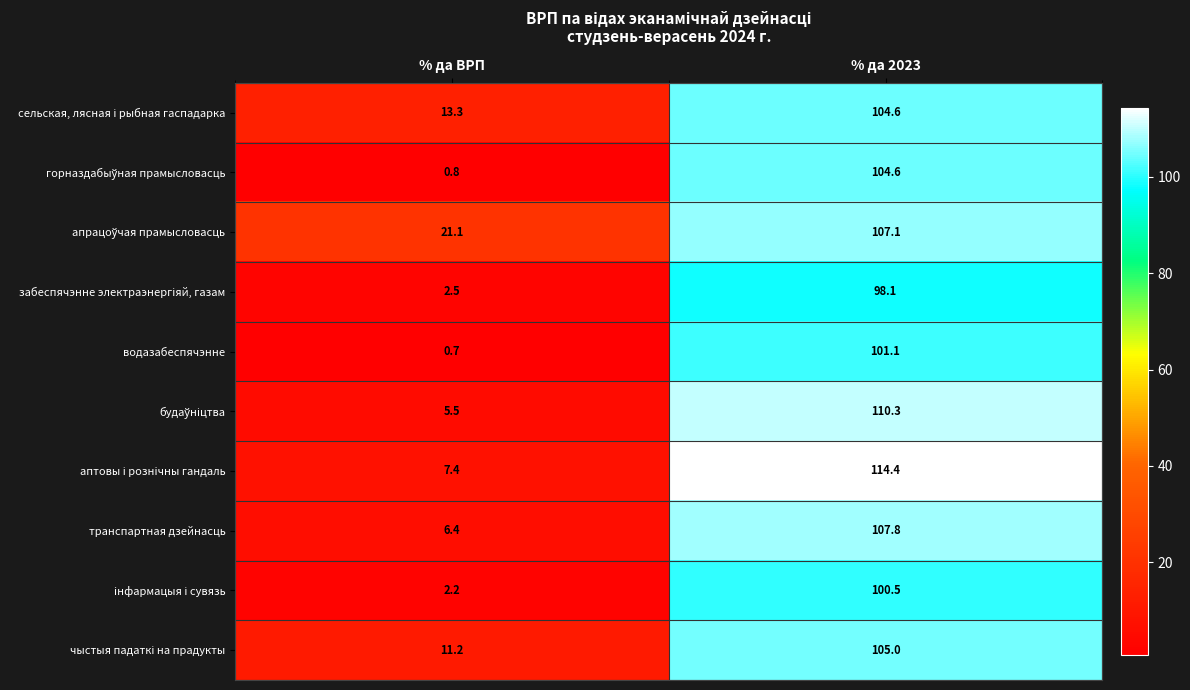

At which category is the sum across all series the highest?

% да 2023